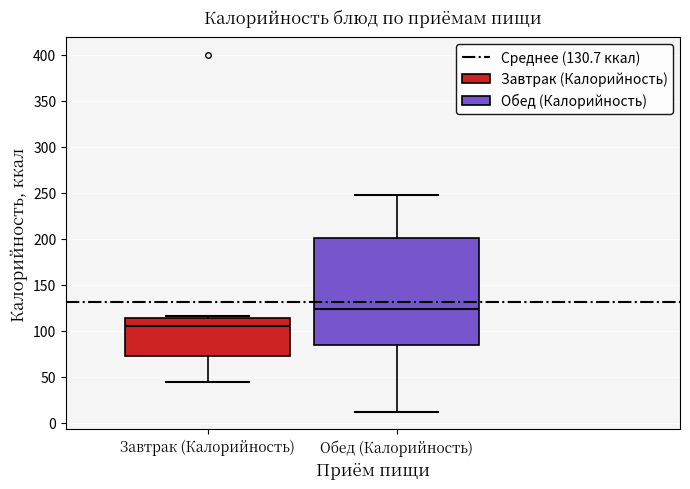

Reading left to right, read every box against the y-axis: the position of its median line, the range the box covers, and the ends of its whiskers. The values are not printed on the chart, so give them approximately, as read against the axis.

Завтрак (Калорийность): median 105, box 70 to 115, whiskers 45 to 115 (just above the box's upper edge)
Обед (Калорийность): median 125, box 85 to 200, whiskers 10 to 250